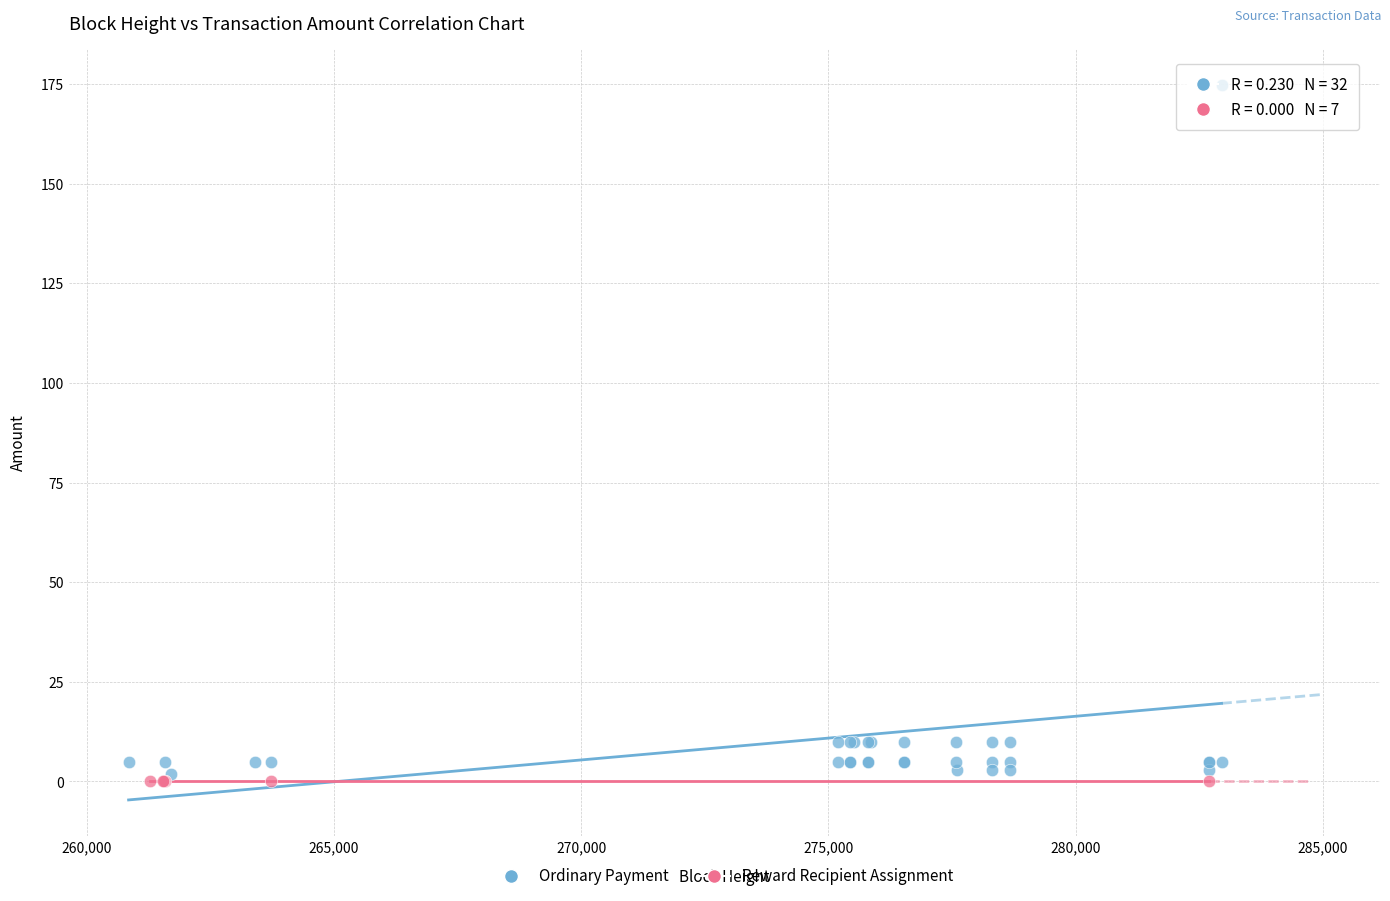

Which series reaches the maximum Y coordinate?

Ordinary Payment